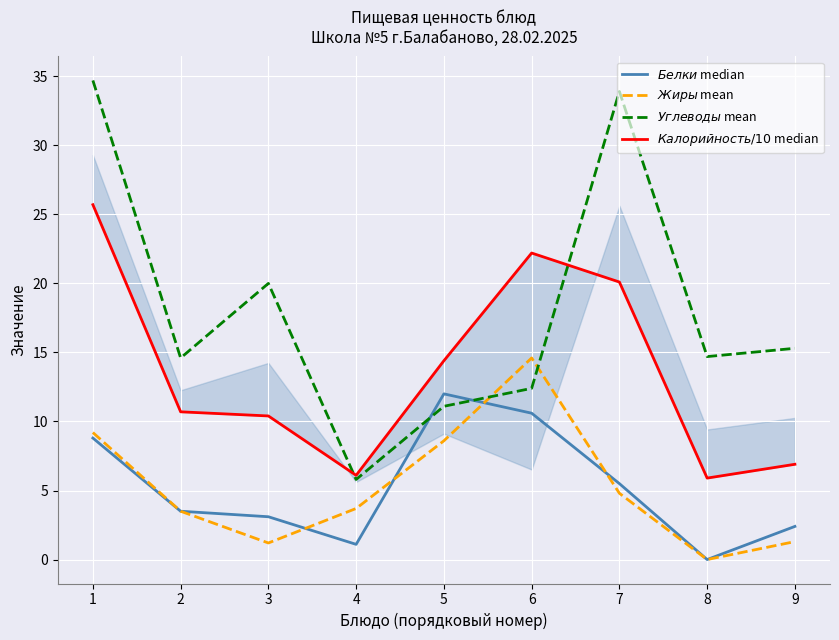

What is the difference between the $Углеводы$ mean values at 3 and 8?

5.3